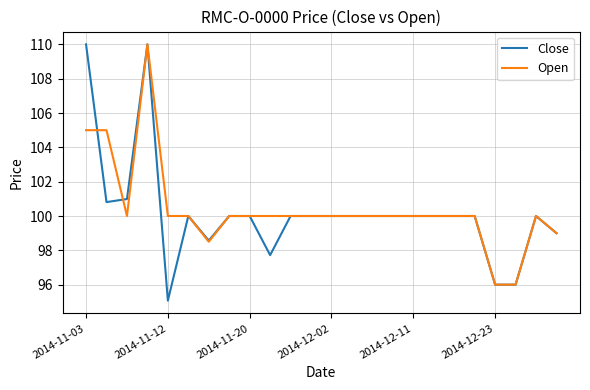

What is the highest value of the Close series?

110.0